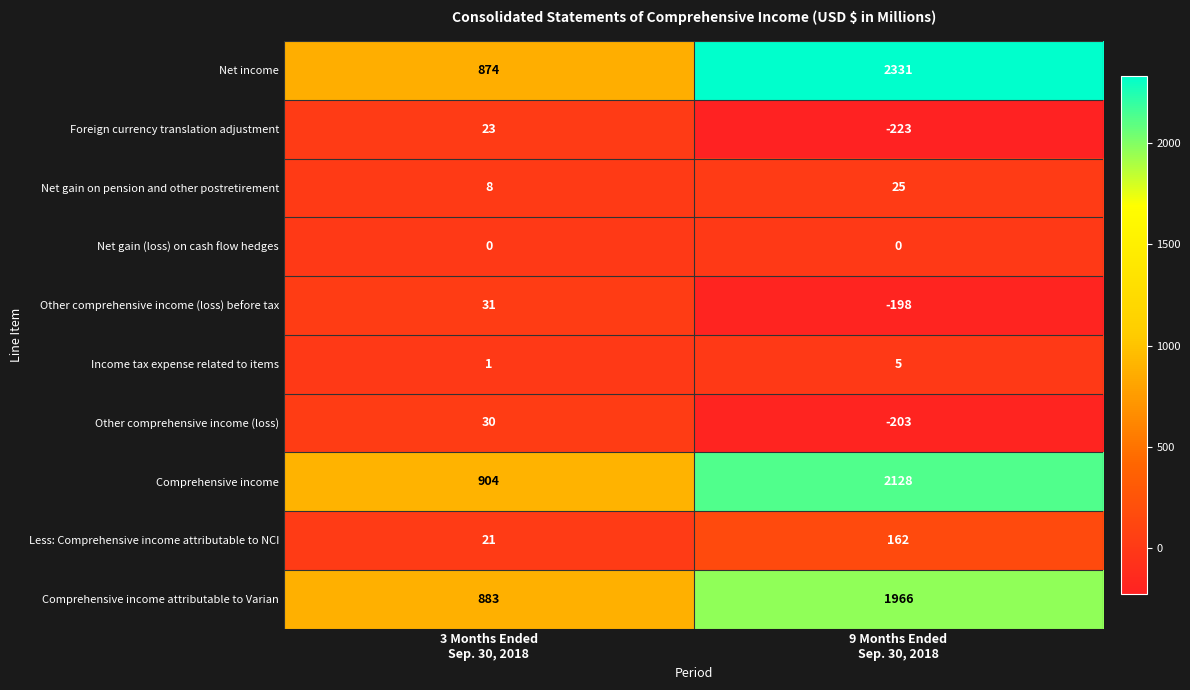

Which series has the widest spread of values?

Net income